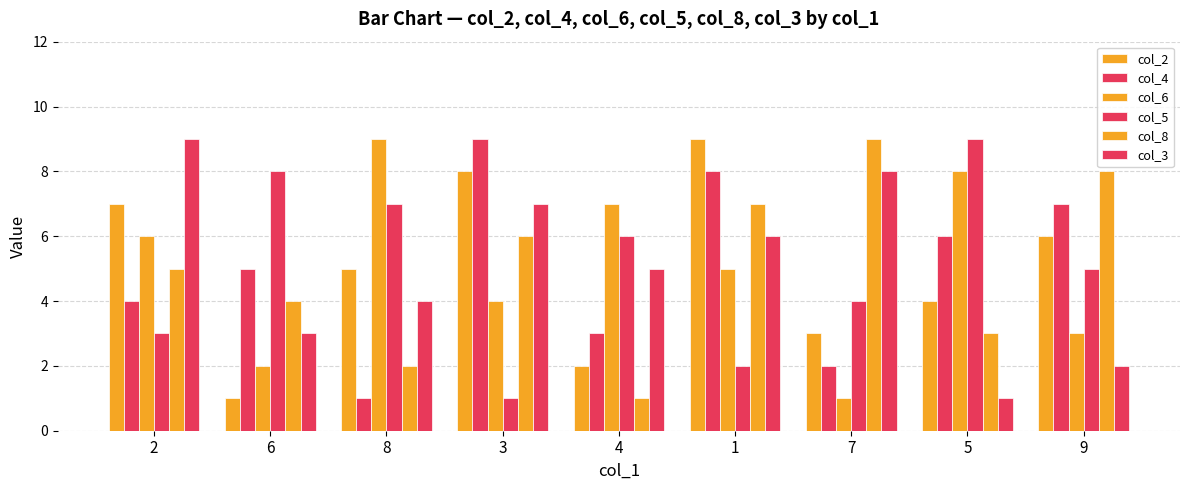

What is the total value across all series at 9?

31